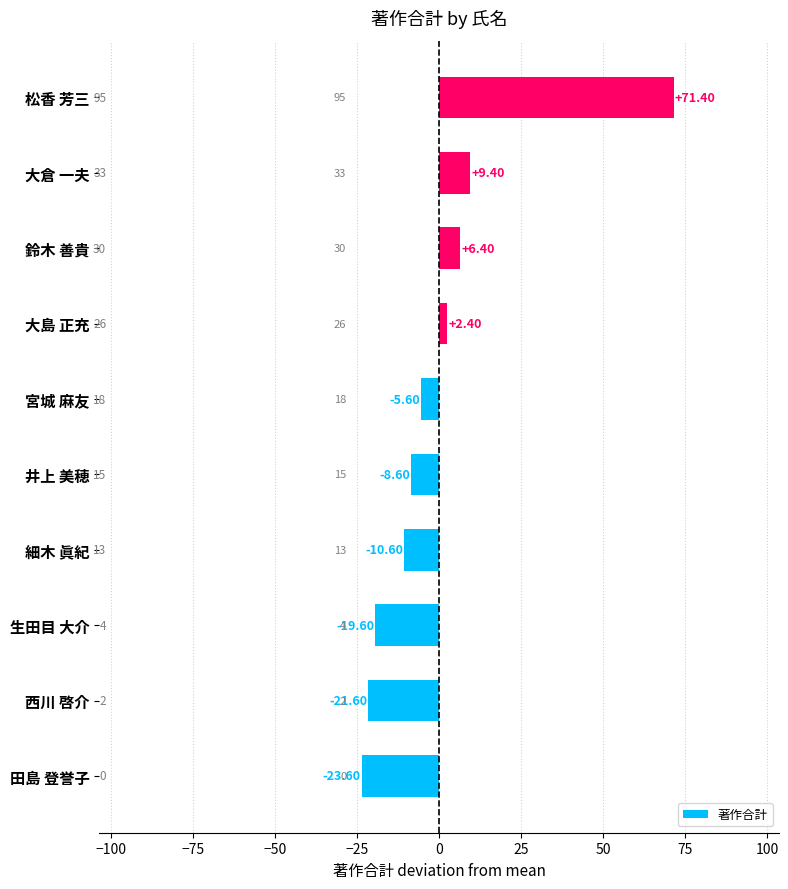

What is the greatest value displayed?

71.4